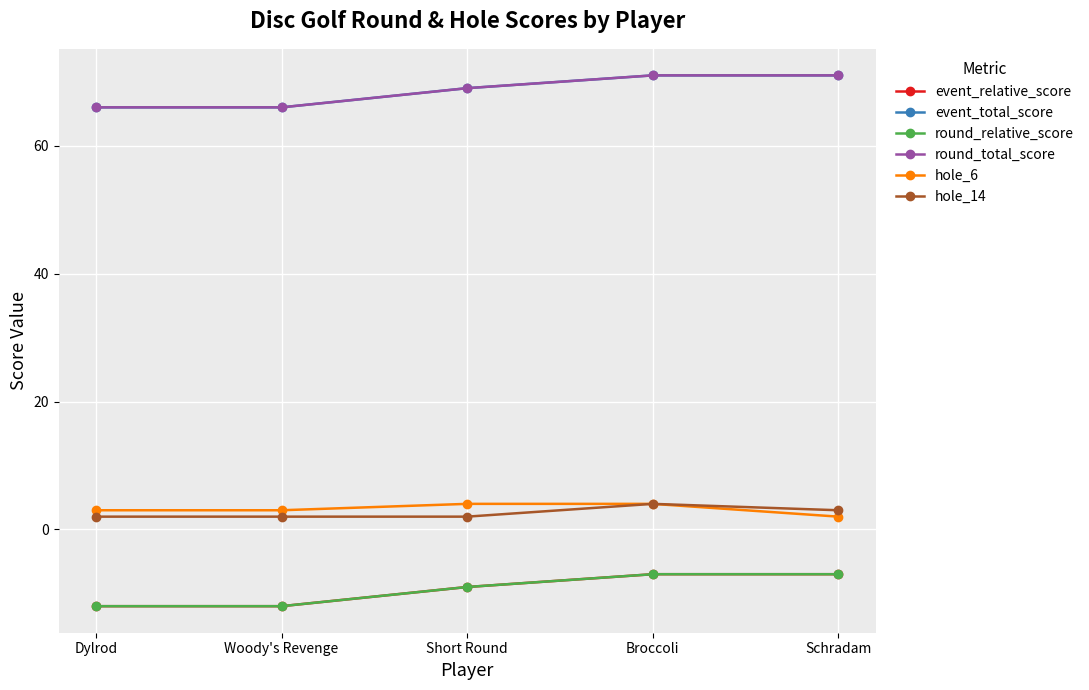

What are all the series names shown in the legend?

event_relative_score, event_total_score, round_relative_score, round_total_score, hole_6, hole_14